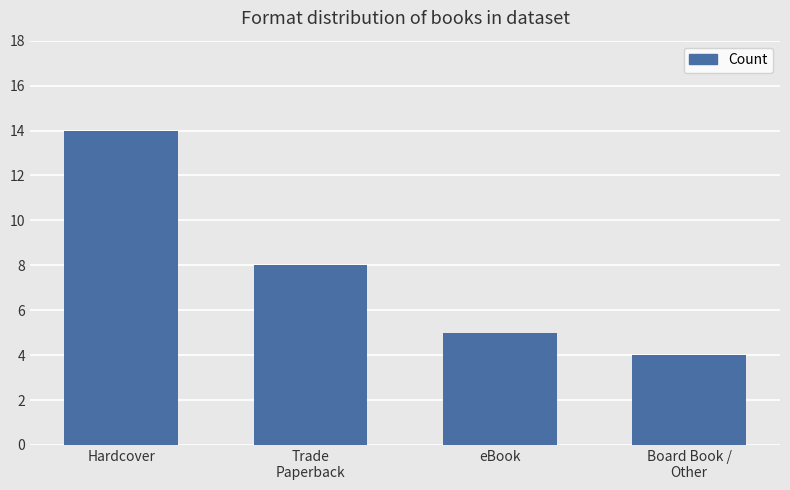

What is the difference between the second highest and second lowest values?

3